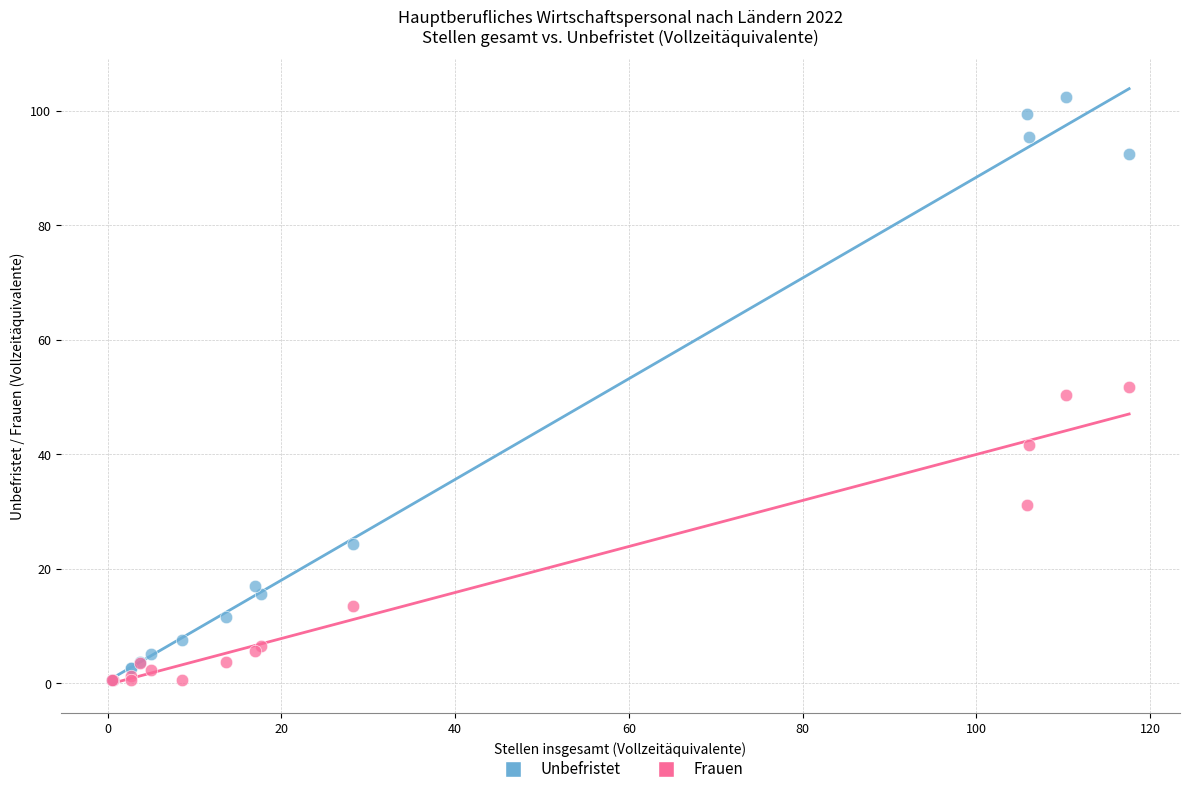

In the Frauen series, what Y value is closest to 26?

31.2